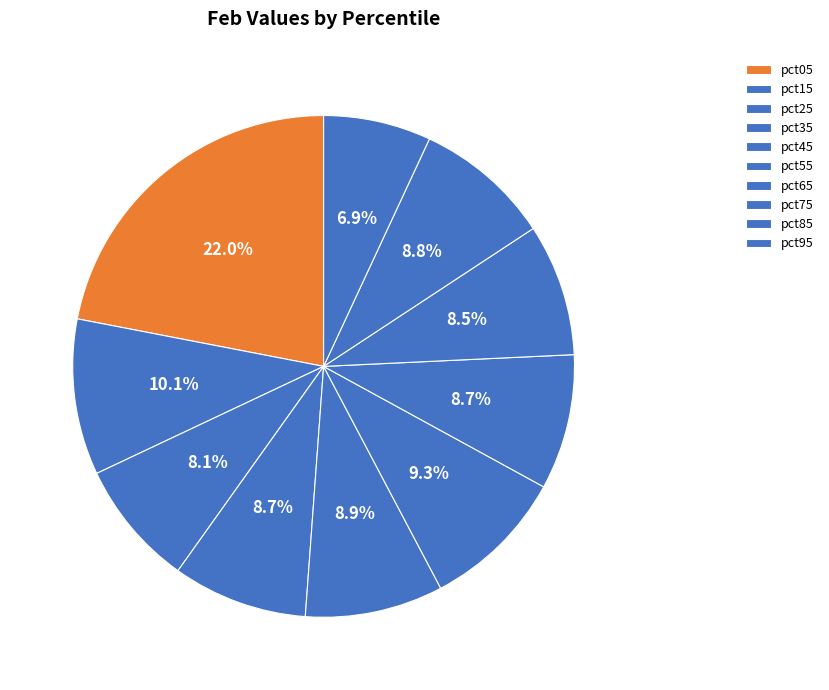

What percentage do pct25 and pct55 together represent?

17.4%